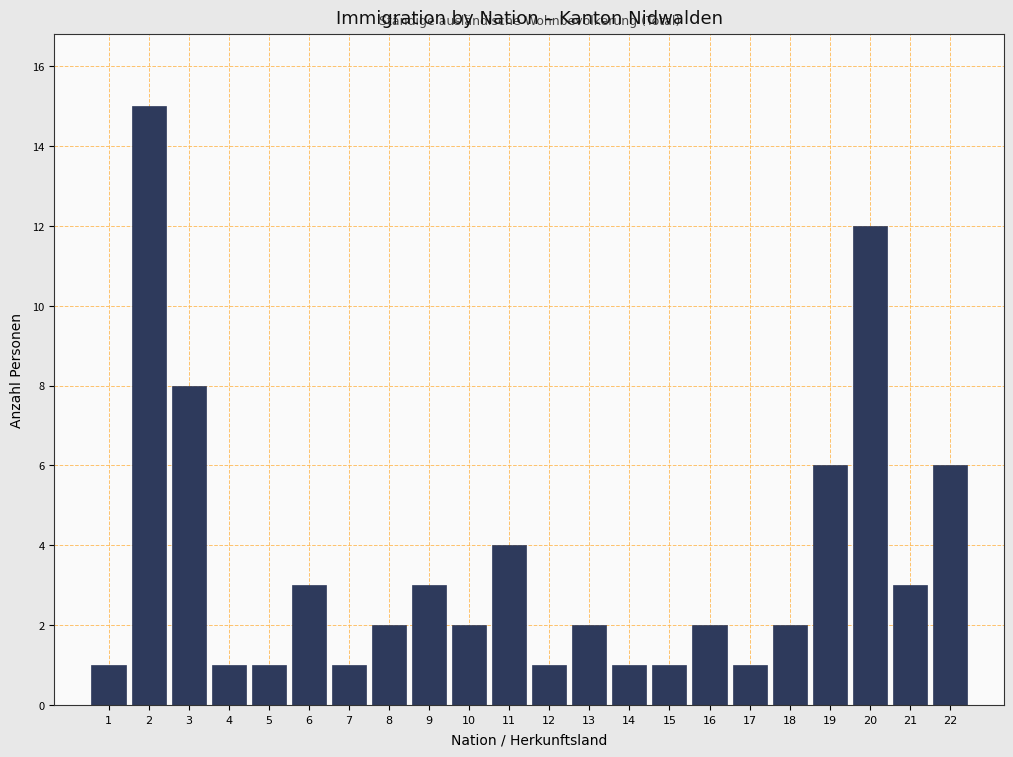

Reading left to right, list all the values displayed in this chart.

1=1	2=15	3=8	4=1	5=1	6=3	7=1	8=2	9=3	10=2	11=4	12=1	13=2	14=1	15=1	16=2	17=1	18=2	19=6	20=12	21=3	22=6